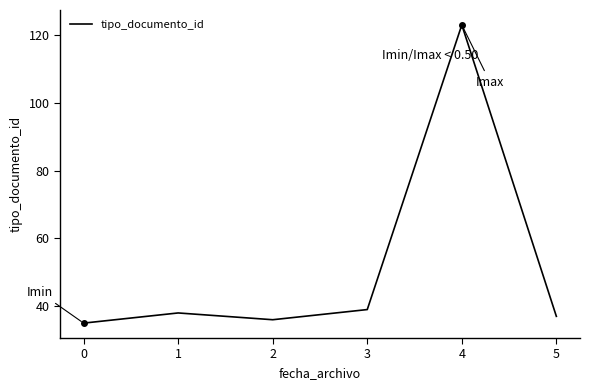

Where is the first local maximum?

1